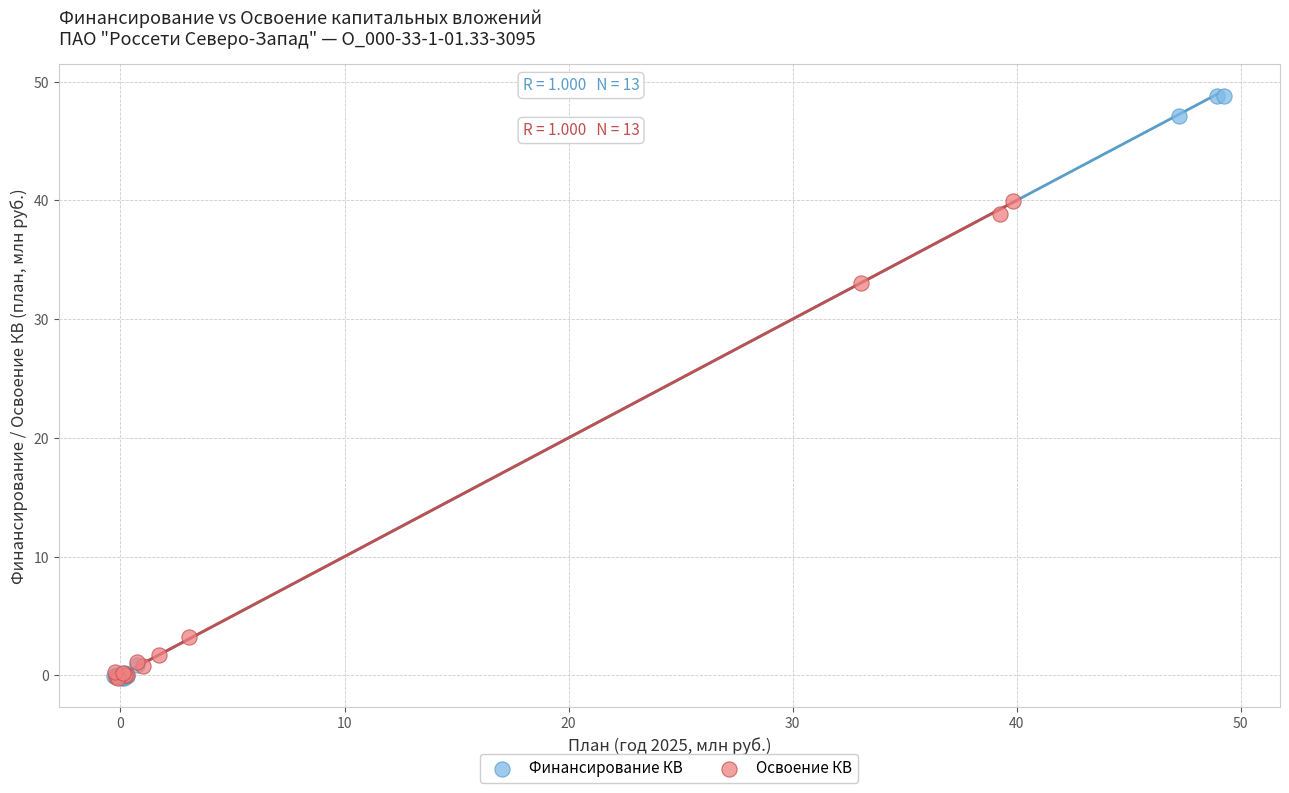

What are all the series names shown in the legend?

Финансирование КВ, Освоение КВ